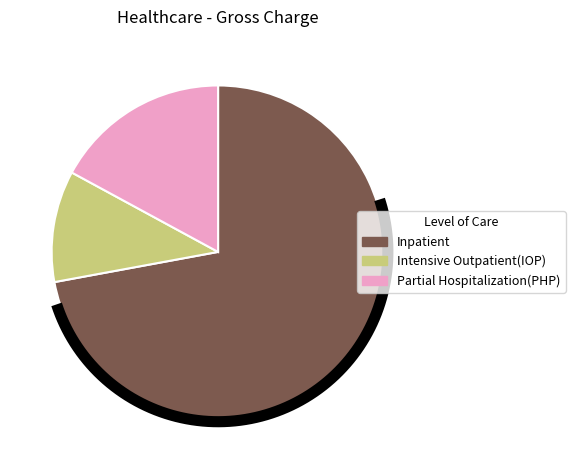

Which category has the biggest portion of the pie?

Inpatient